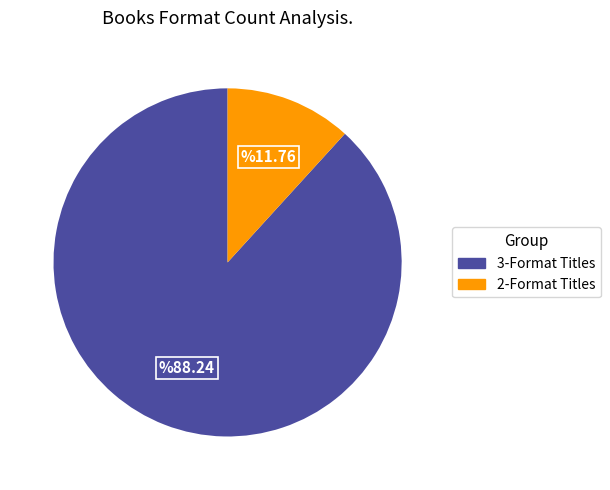

Does any single category account for the majority?

Yes